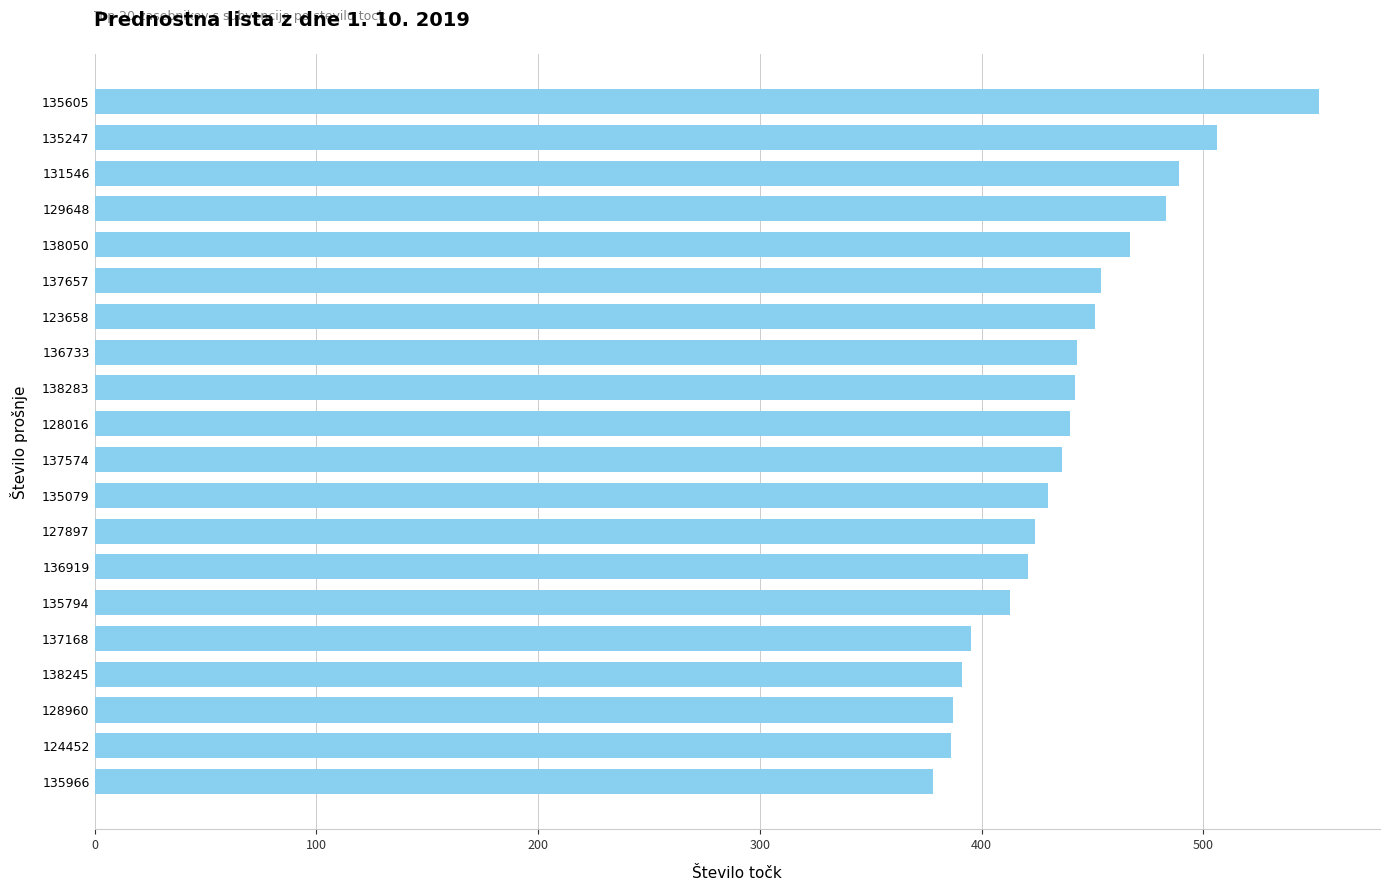

What is the smallest value displayed?

378